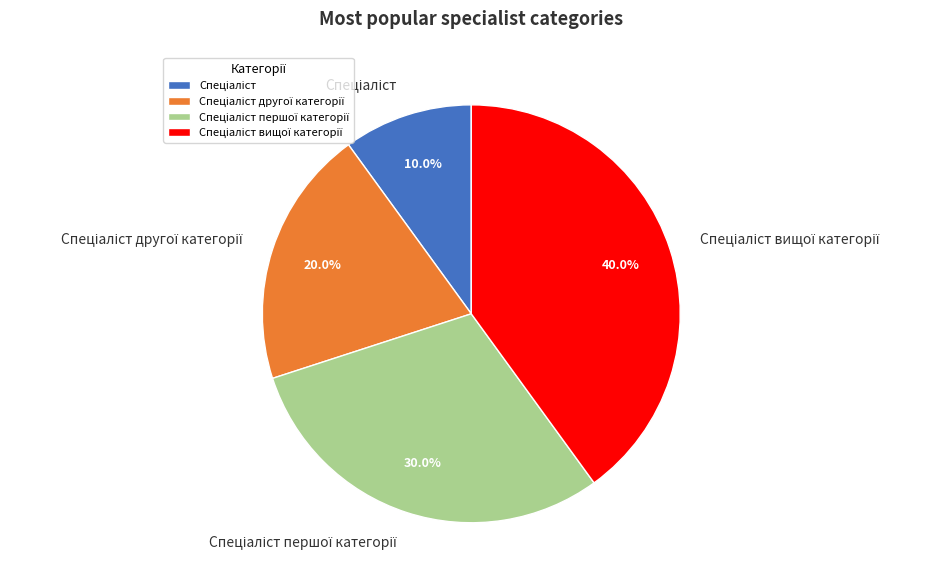

Is there a majority slice in this chart?

No